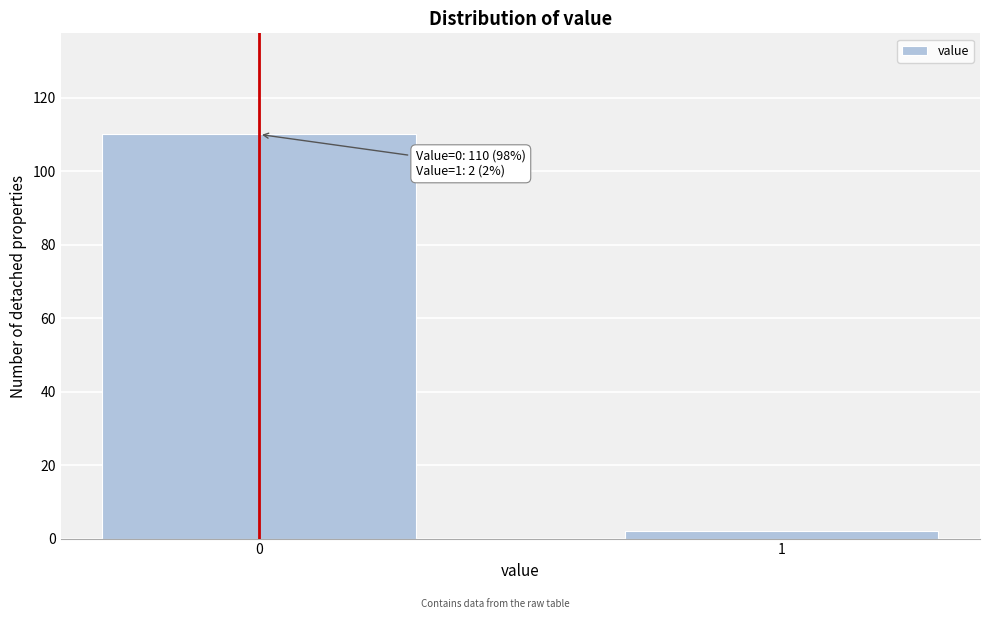

Reading right to left, what are all the values shown in this chart?

2	110